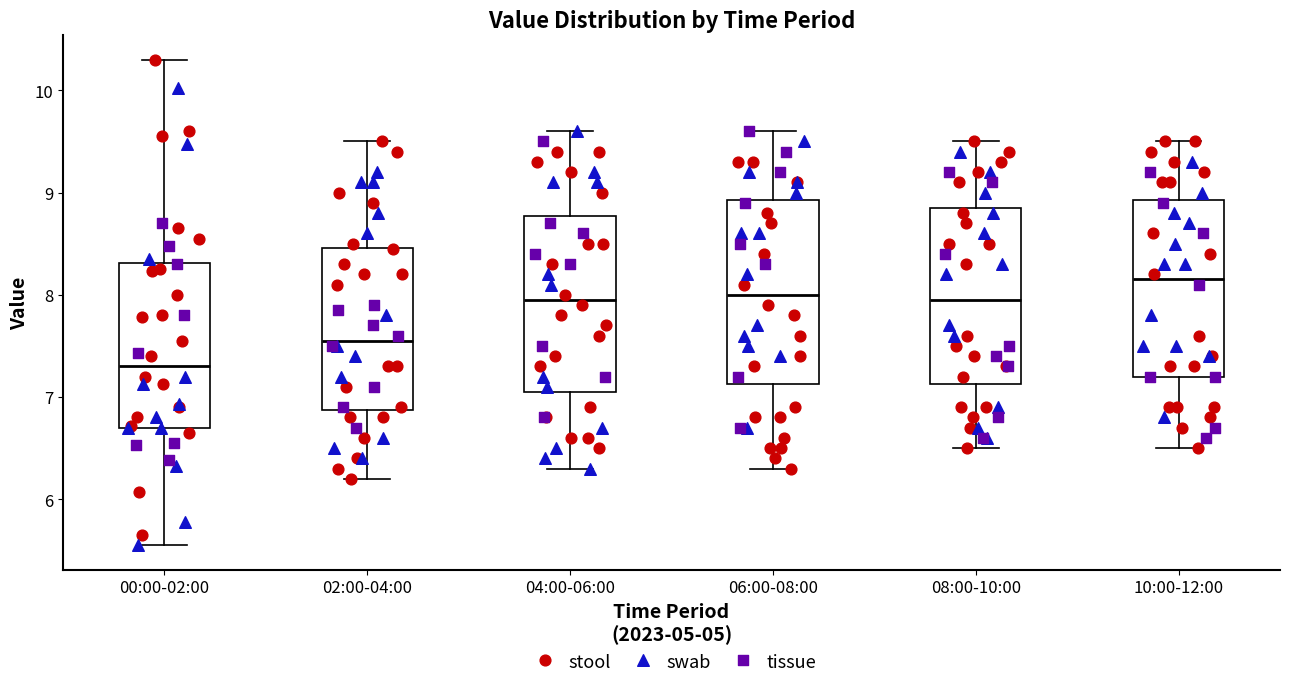

Reading left to right, read every box against the y-axis: the position of its median line, the range the box covers, and the ends of its whiskers. The values are not printed on the chart, so give them approximately, as read against the axis.

00:00-02:00: median 7.3, box 6.7 to 8.3, whiskers 5.6 to 10.3
02:00-04:00: median 7.6, box 6.9 to 8.5, whiskers 6.2 to 9.5
04:00-06:00: median 8.0, box 7.1 to 8.8, whiskers 6.3 to 9.6
06:00-08:00: median 8.0, box 7.1 to 8.9, whiskers 6.3 to 9.6
08:00-10:00: median 8.0, box 7.1 to 8.9, whiskers 6.5 to 9.5
10:00-12:00: median 8.2, box 7.2 to 8.9, whiskers 6.5 to 9.5